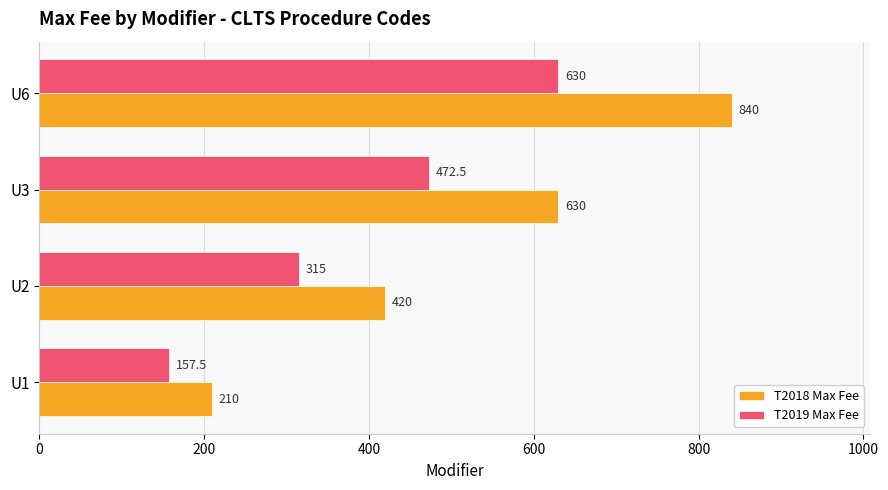

The value of T2018 Max Fee at U3 is 630.0. True or false?

True